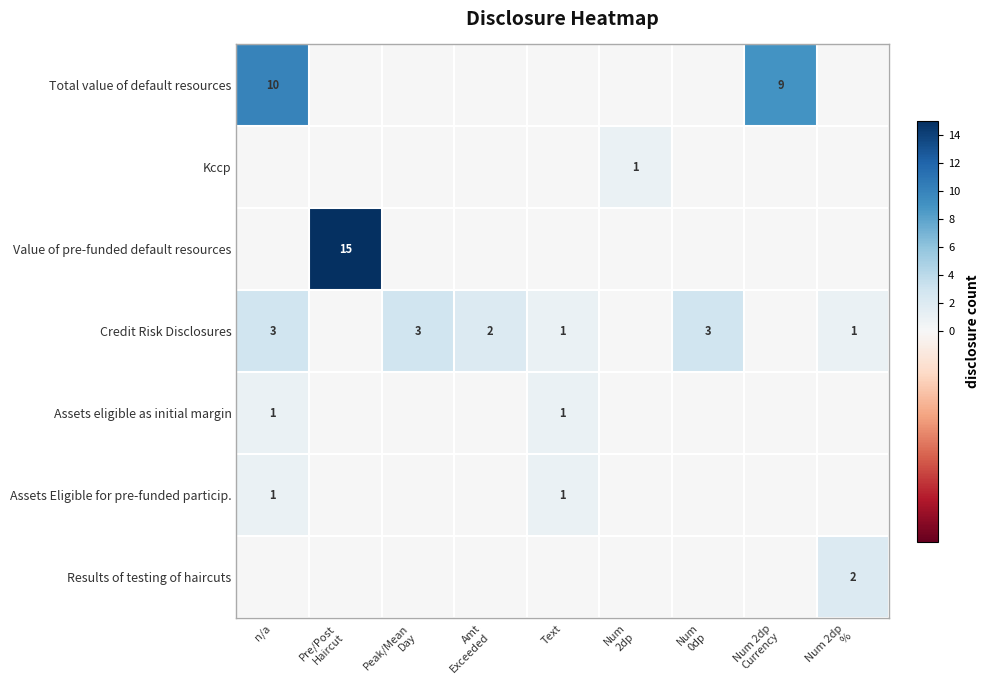

Rank the series at Num 2dp % from highest to lowest value.

Results of testing of haircuts, Credit Risk Disclosures, Total value of default resources, Kccp, Value of pre-funded default resources, Assets eligible as initial margin, Assets Eligible for pre-funded particip.